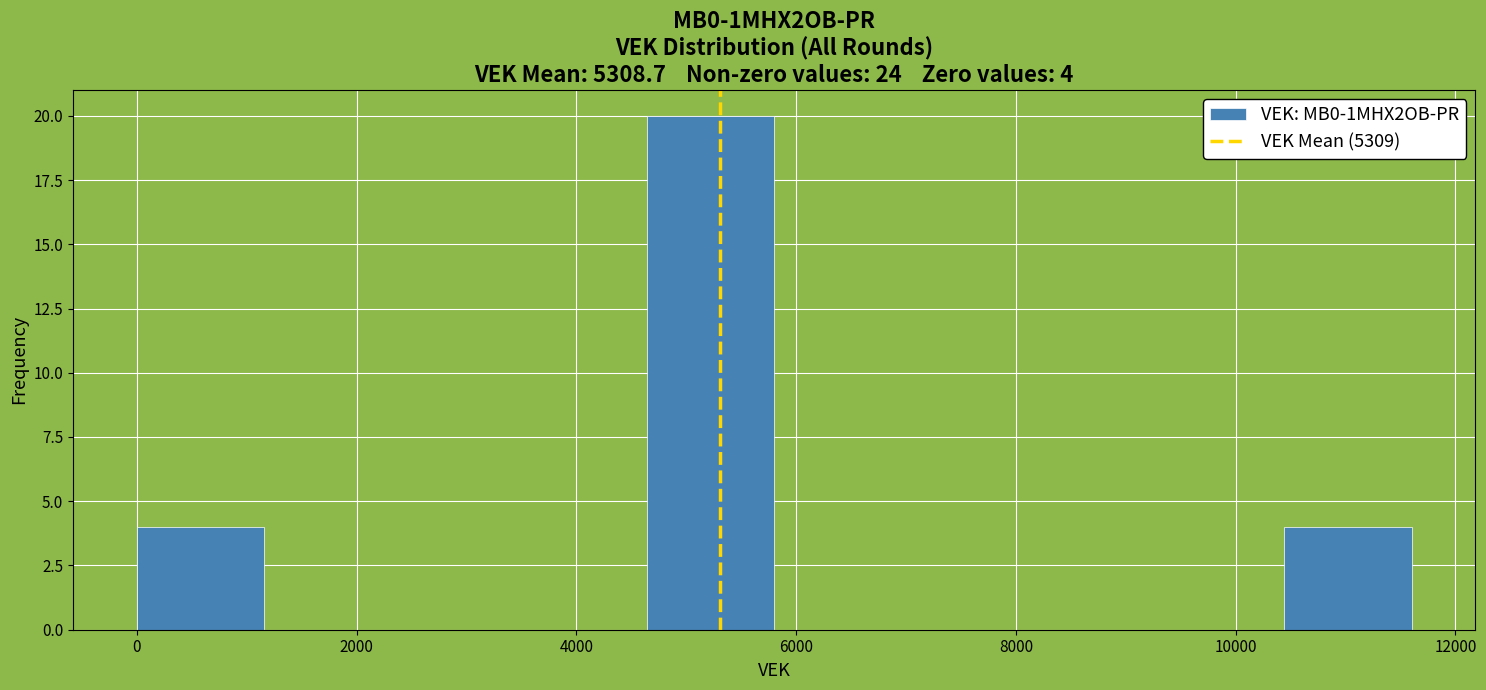

Over which range of the x-axis is the bar tallest?

4600 to 5800